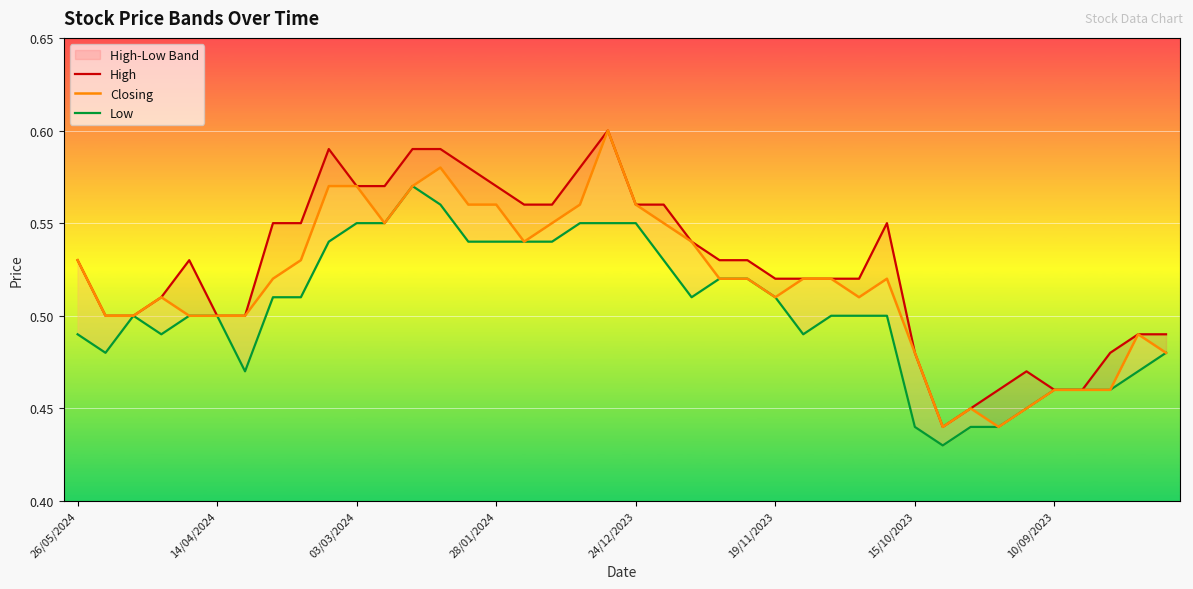

Rank the series by their average value, from highest to lowest.

High, Closing, Low